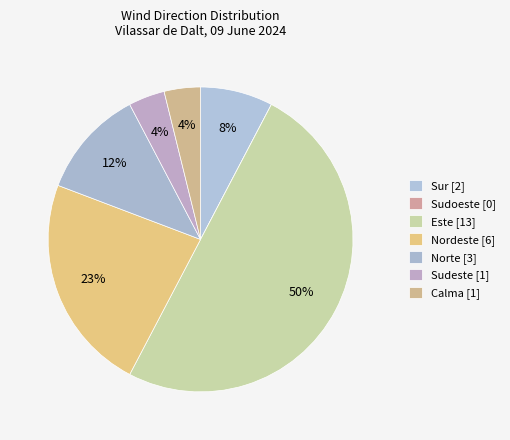

Approximately how many times larger is the value at Nordeste compared to Sur?

3.0